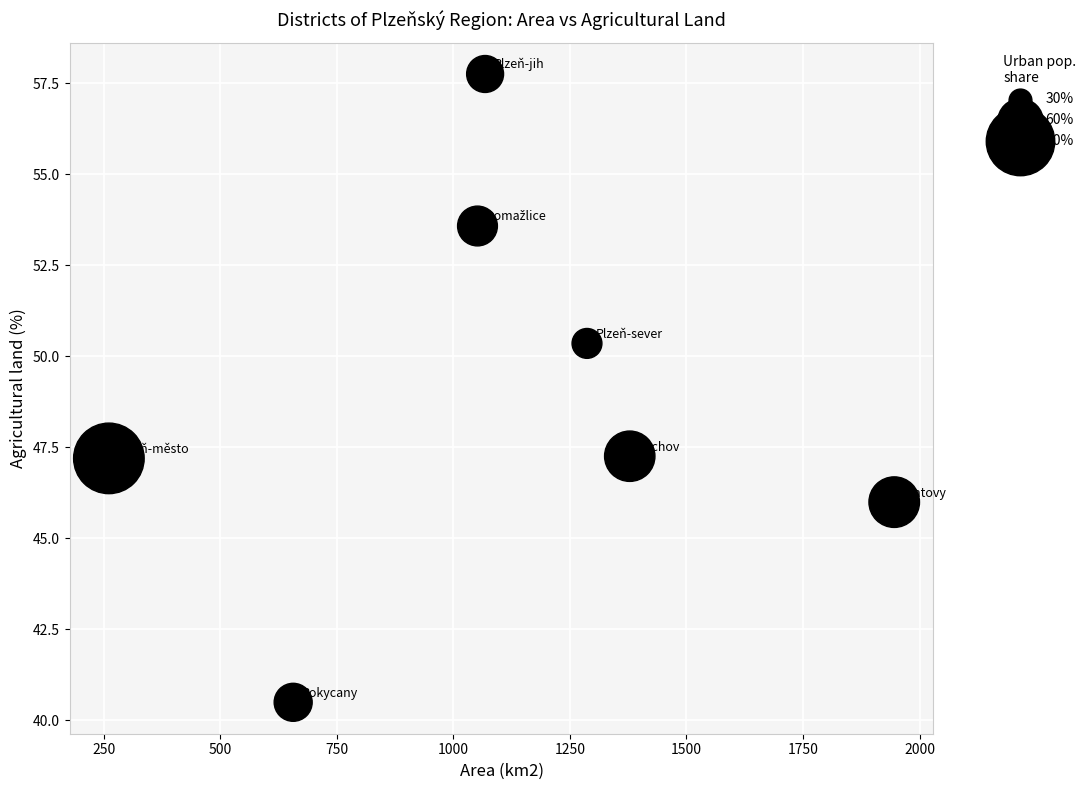

What is the range of Y values (max minus min)?

17.3